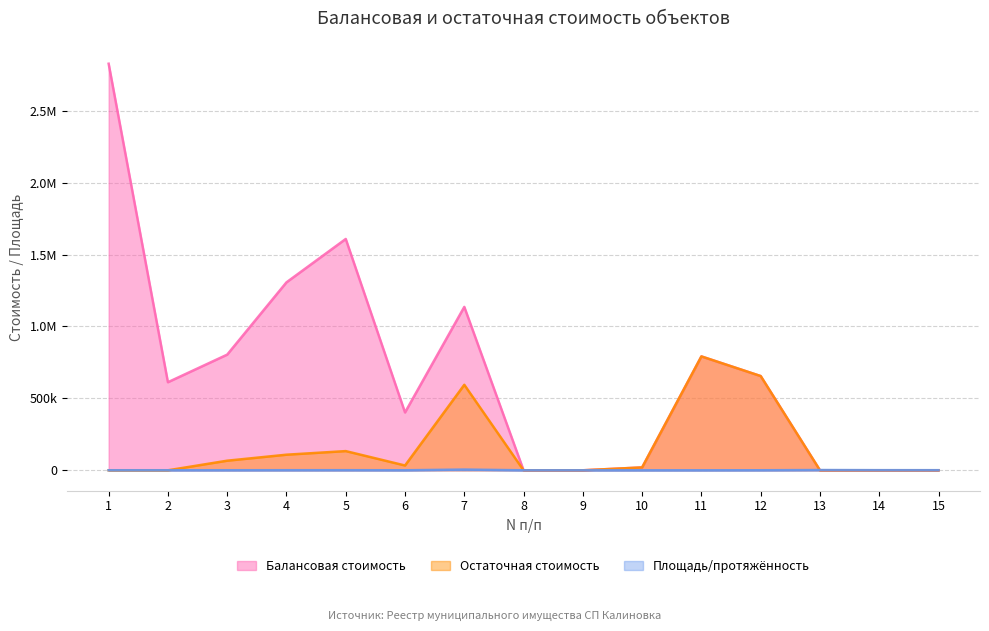

What is the average value of the Балансовая стоимость series?

677423.0